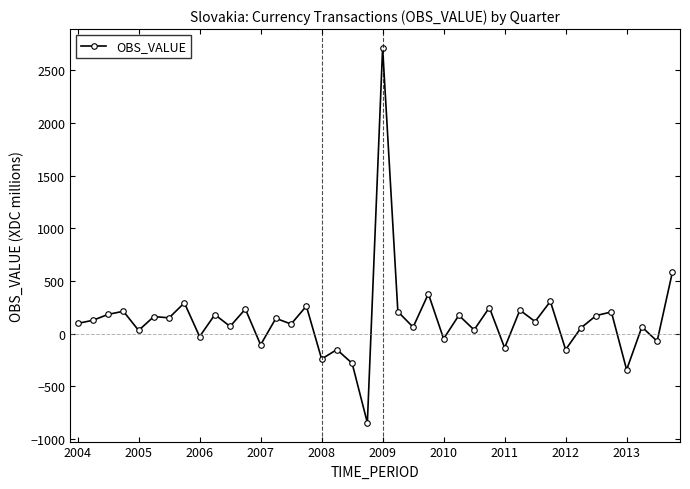

How many lines are shown in the chart?

1